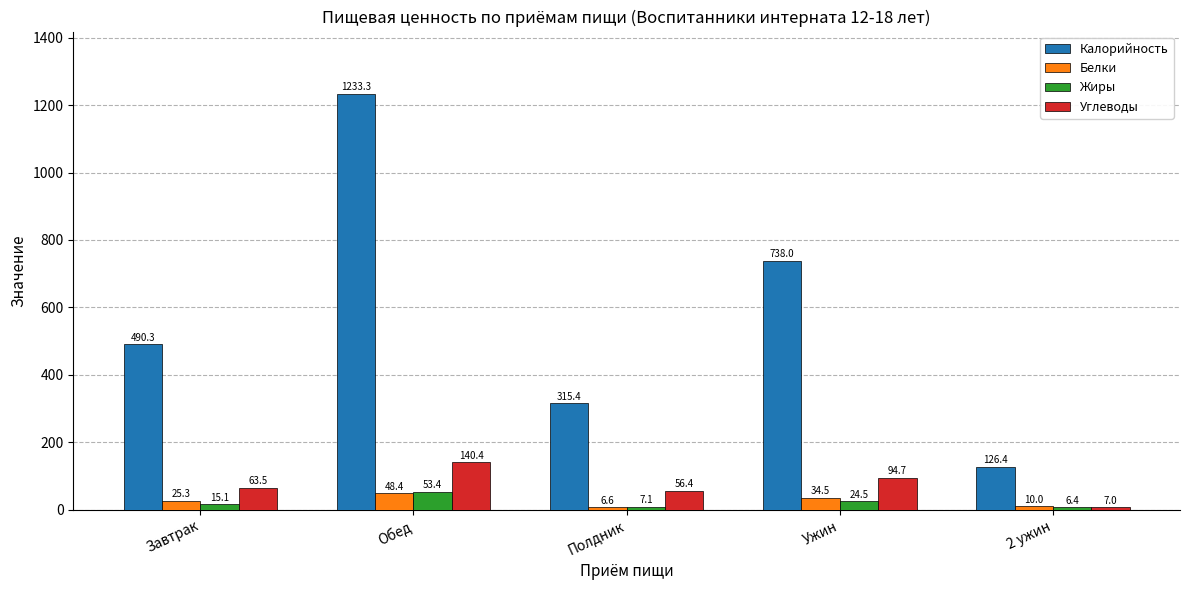

What is the difference between the maximum and minimum values in the Белки series?

41.8